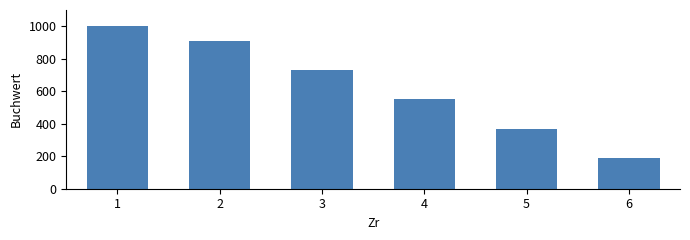

Reading left to right, what are all the values shown in this chart?

1=1000	2=910	3=730	4=550	5=370	6=190